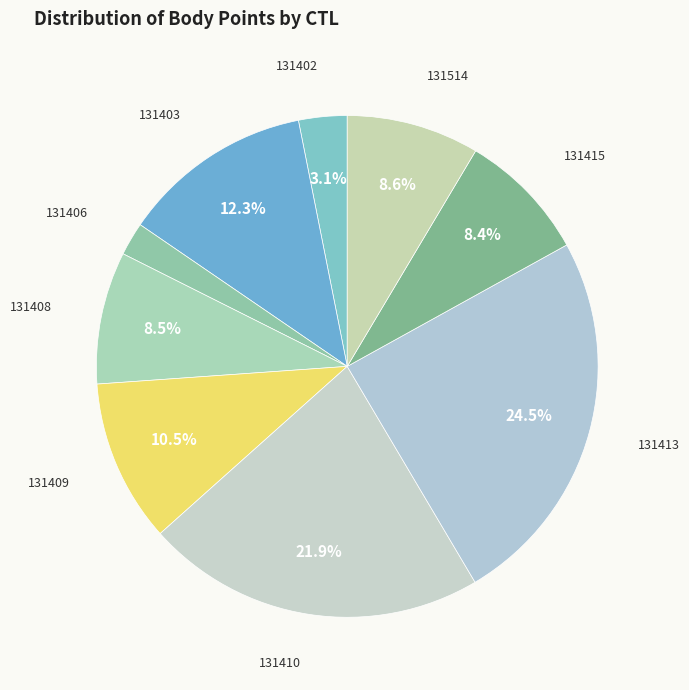

To the nearest percent, what portion does 131410 represent?

22%